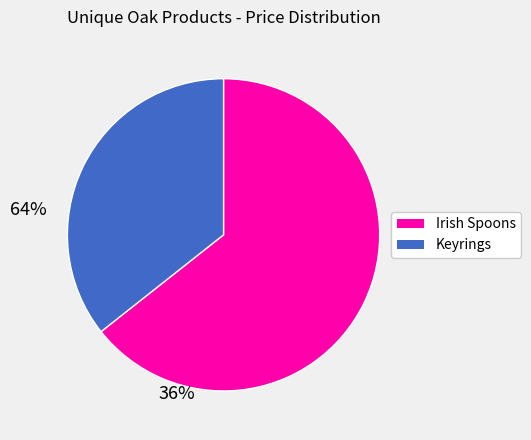

Is there a majority slice in this chart?

Yes